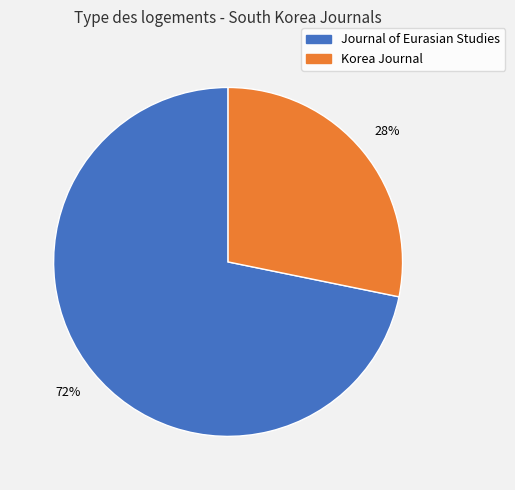

Is Journal of Eurasian Studies the majority of the pie?

Yes